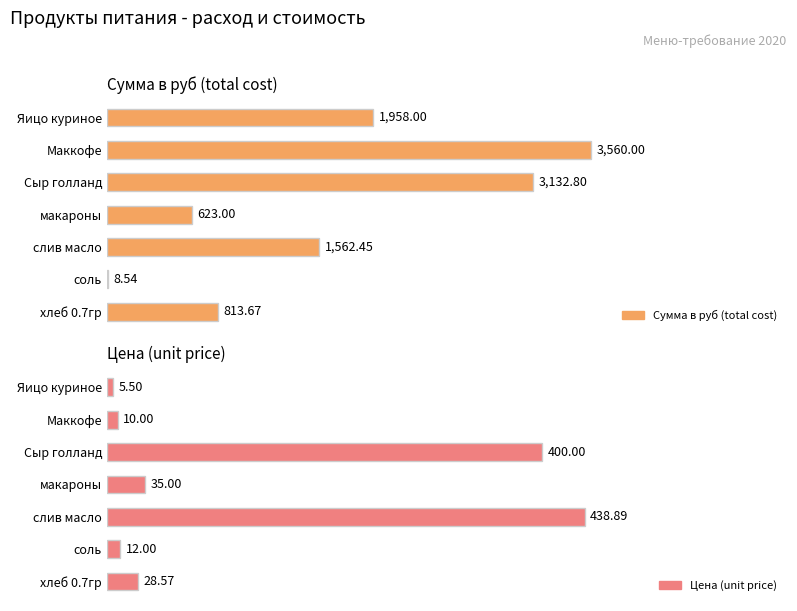

The Цена (unit price) series shows 6.4 at хлеб 0.7гр. True or false?

False